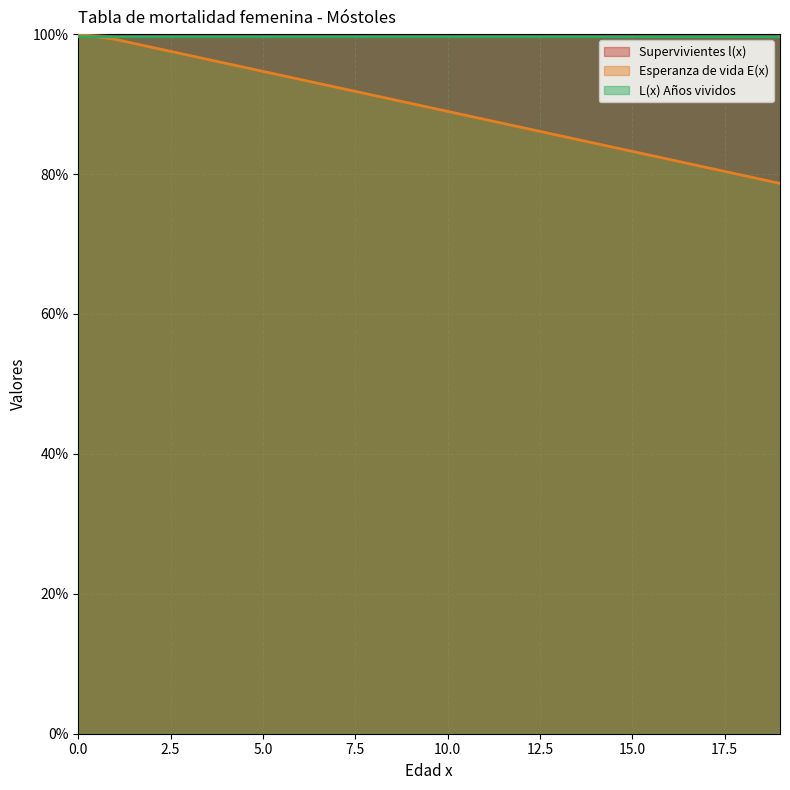

What are all the series names shown in the legend?

Supervivientes l(x), Esperanza de vida E(x), L(x) Años vividos